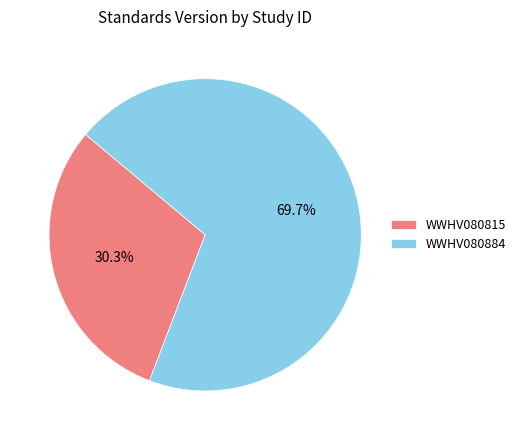

How many slices are in this pie chart?

2